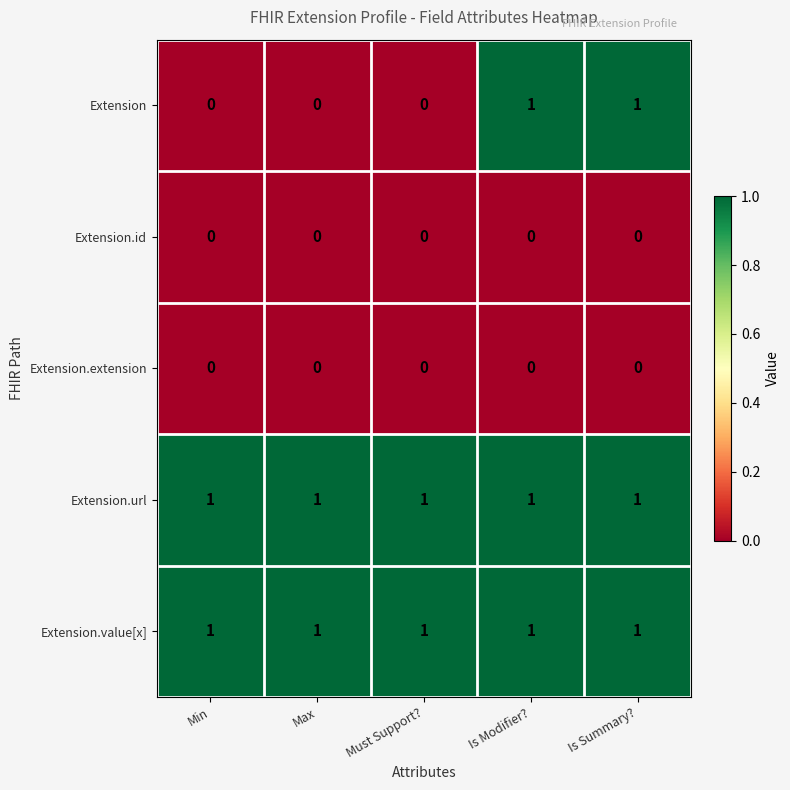

Which series has the widest spread of values?

Extension